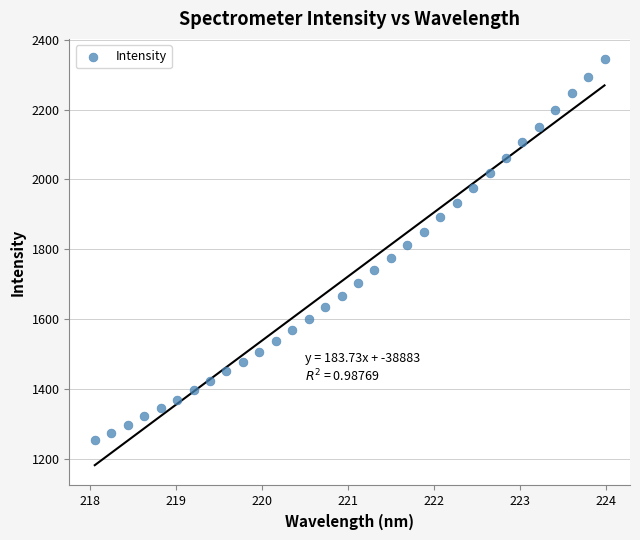

What is the range of Y values (max minus min)?

1091.9